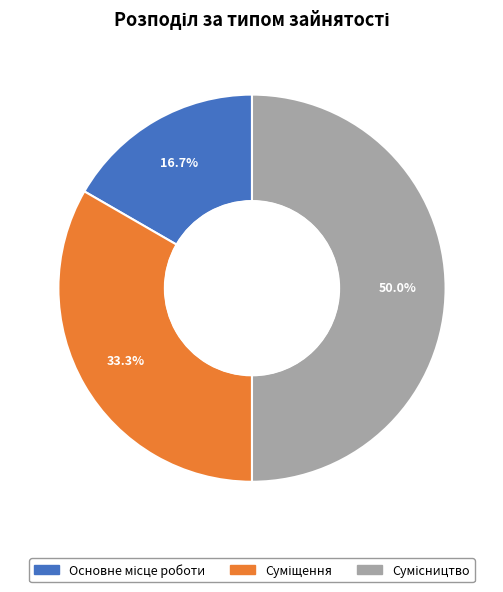

Do Суміщення and Сумісництво together represent more than half of the pie?

Yes